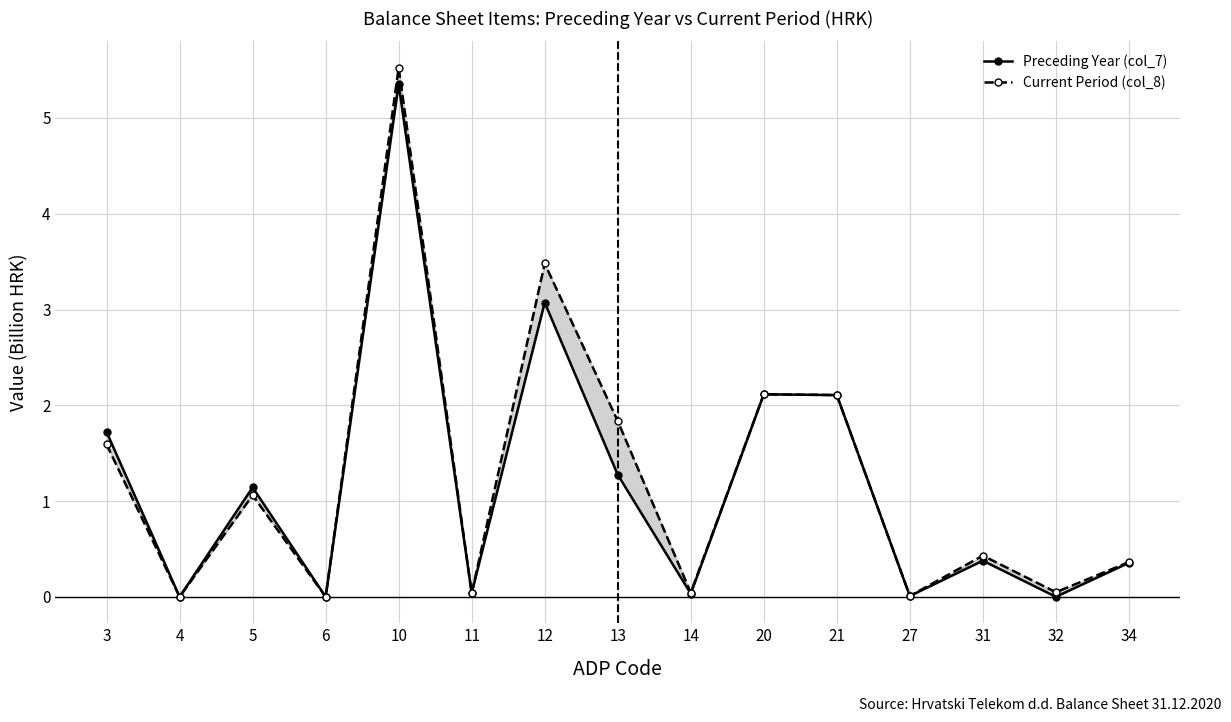

Where is the first local minimum for Preceding Year (col_7)?

4